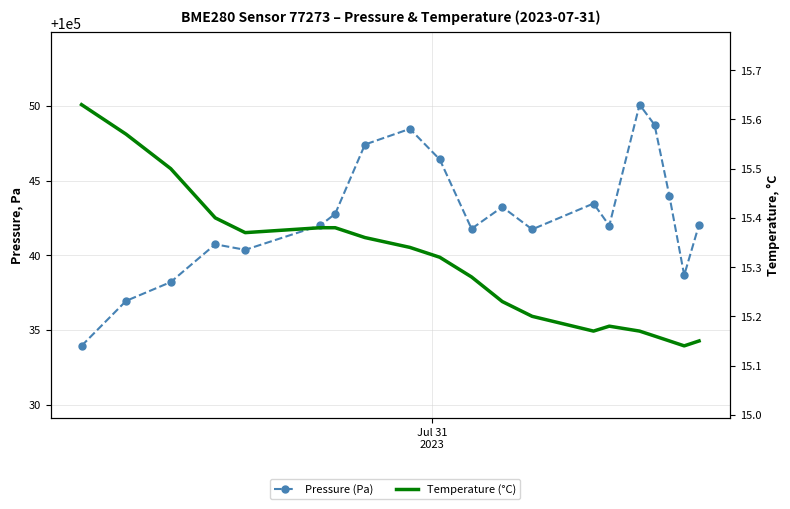

True or false: Pressure (Pa) and Temperature (°C) cross at least once.

False